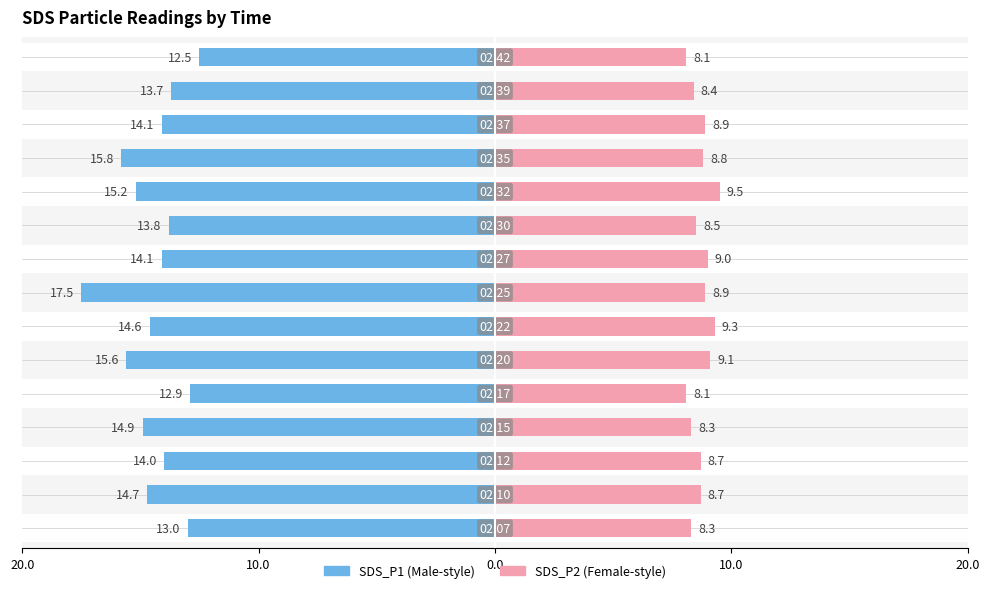

Rank the series at 10.0 from highest to lowest value.

SDS_P2, SDS_P1